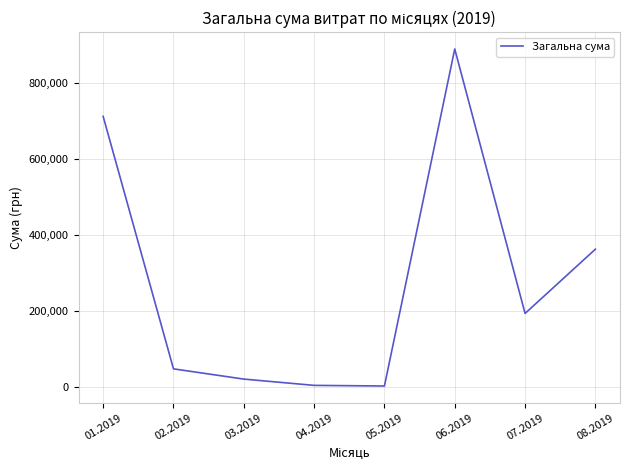

Read the value at 07.2019.

193297.5